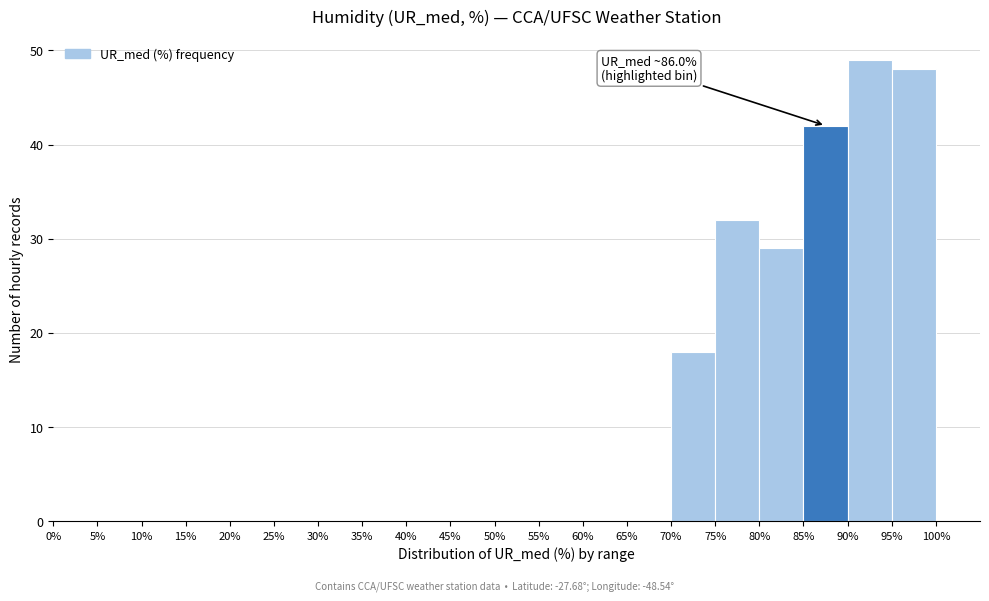

Which range on the x-axis has the tallest bar?

90% to 95%